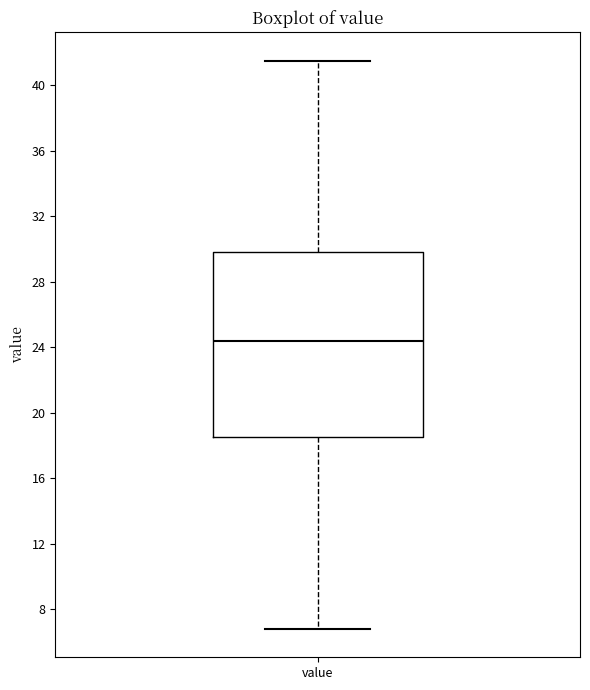

Read this box plot against the y-axis: the position of the median line, the range covered by the box, and the ends of both whiskers. The values are not printed on the chart, so give them approximately, as read against the axis.

median 24.5, box 18.5 to 30.0, whiskers 7.0 to 41.5